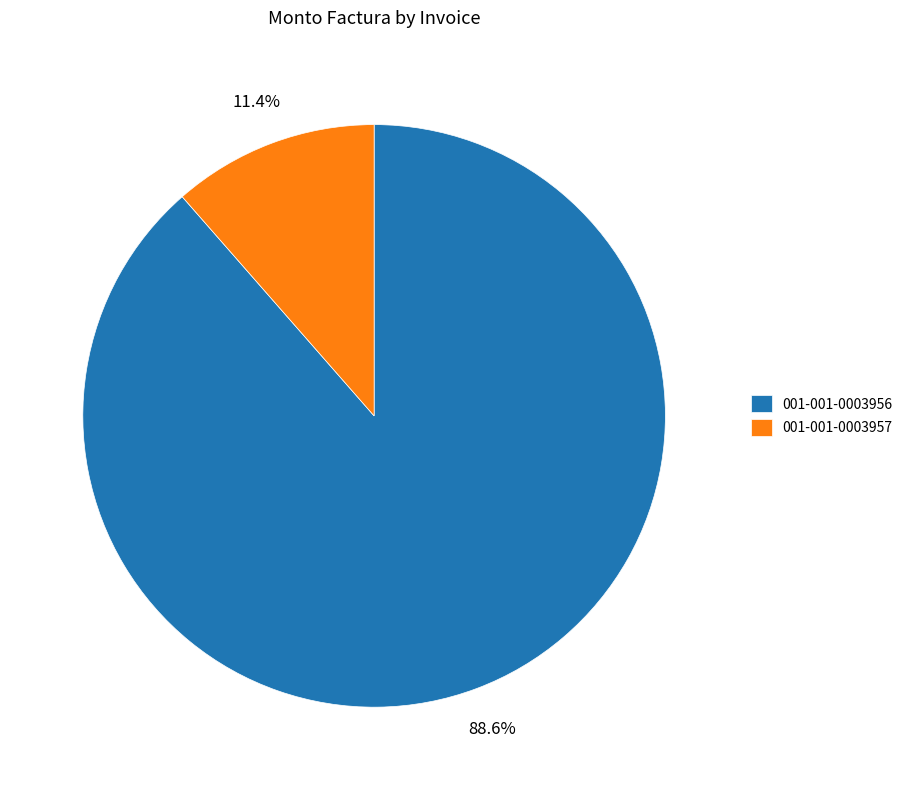

Do 001-001-0003956 and 001-001-0003957 together represent more than half of the pie?

Yes